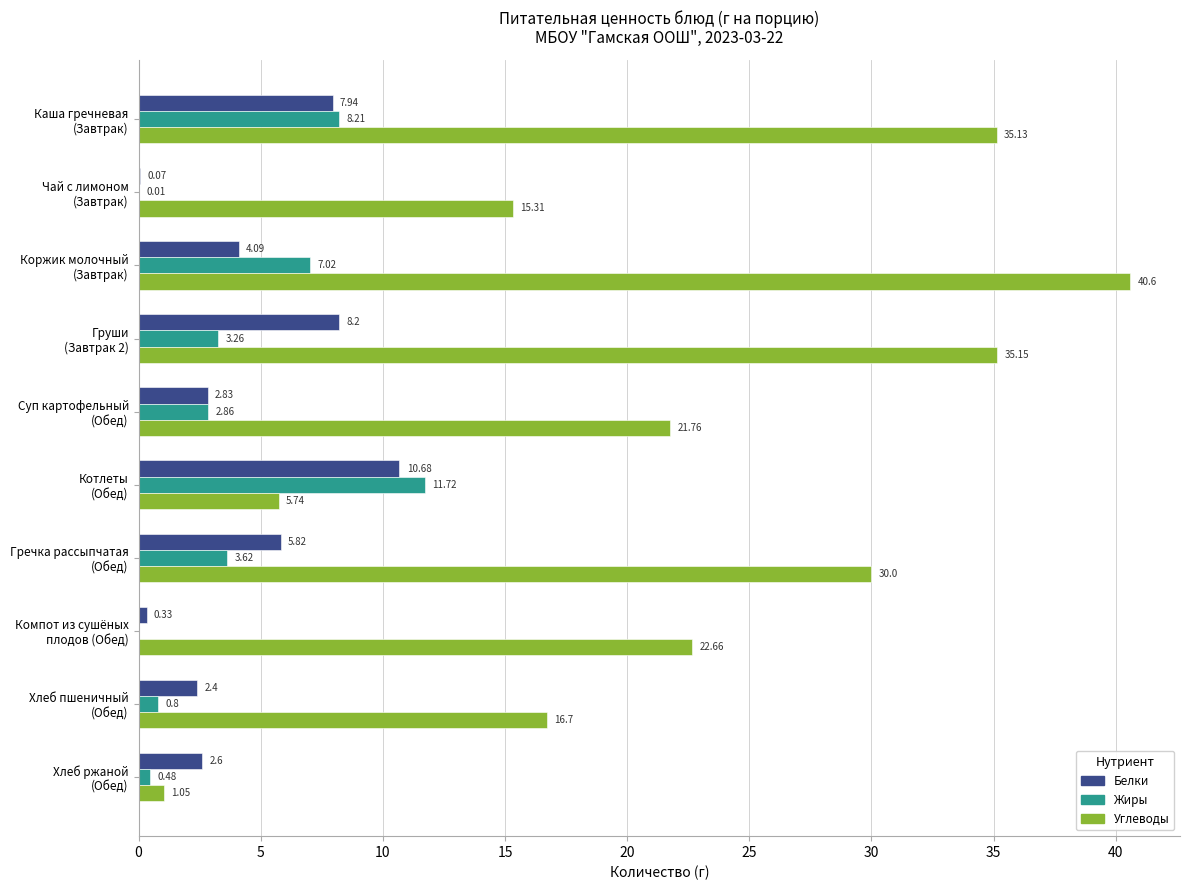

What is the sum of all Белки values?

45.0